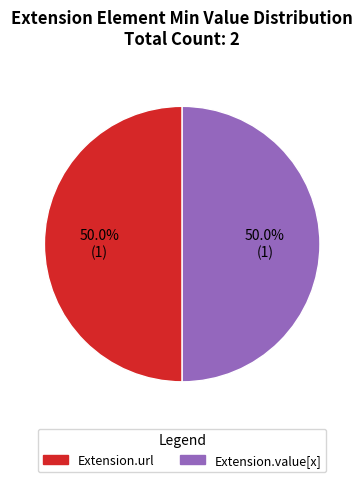

How many slices are in this pie chart?

2